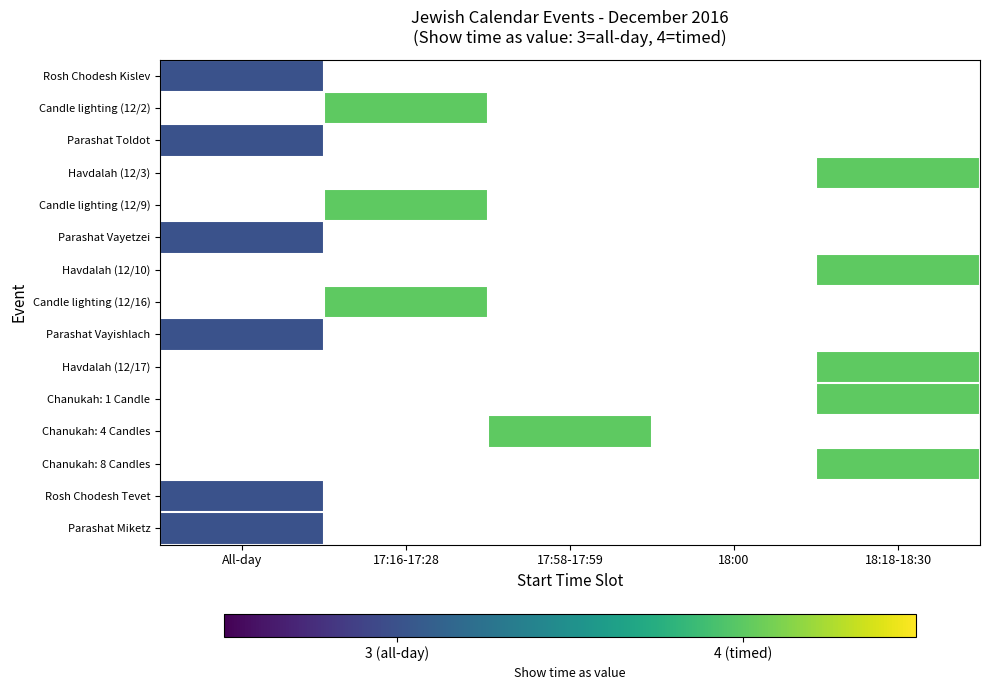

What value does the Chanukah: 8 Candles series have at 18:18-18:30?

4.0